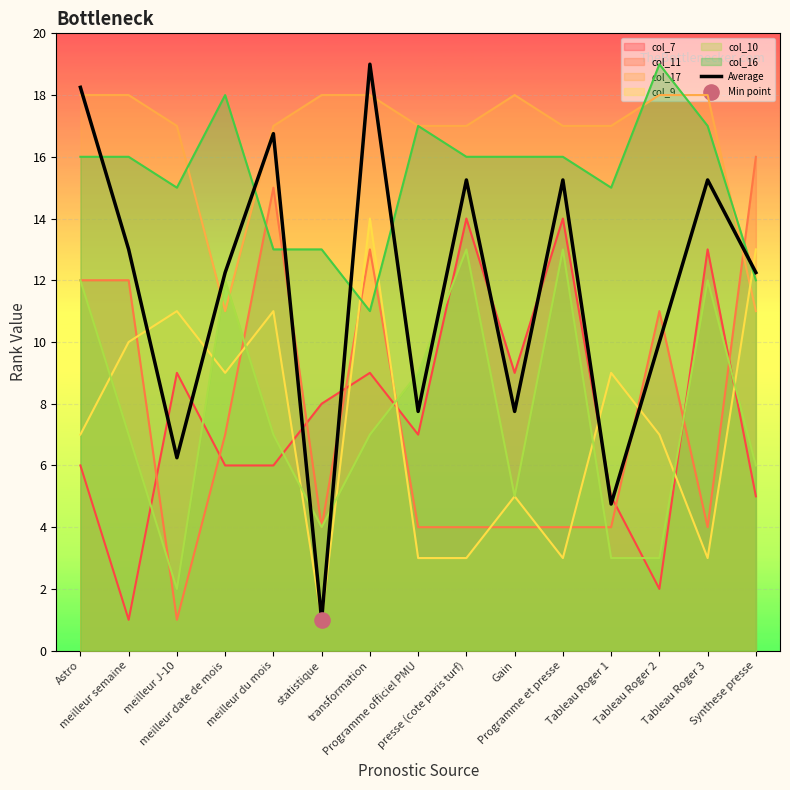

What is the change in value from presse (cote paris turf) to Tableau Roger 2?

-5.2